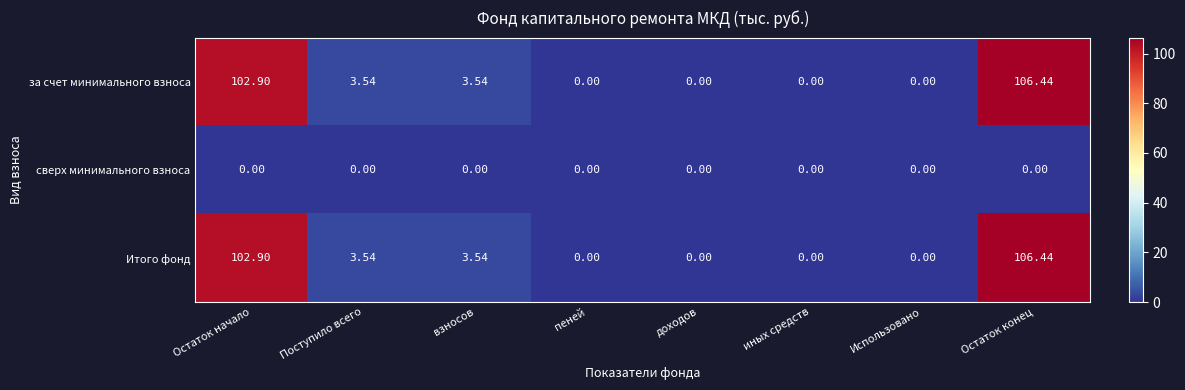

Count the number of categories in the chart.

8